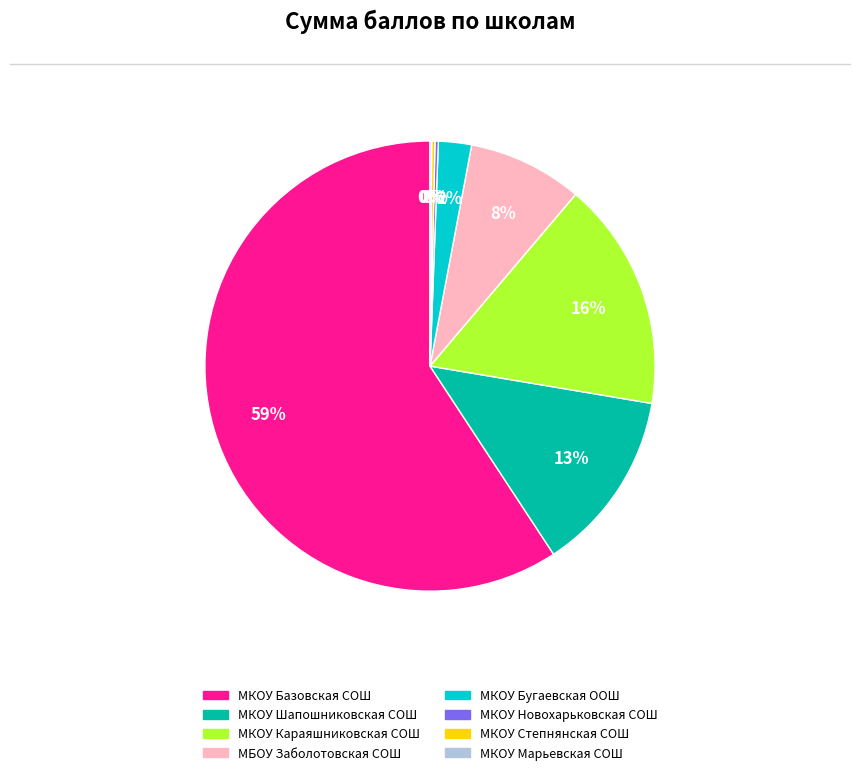

Is there any slice that represents more than half of the pie?

Yes